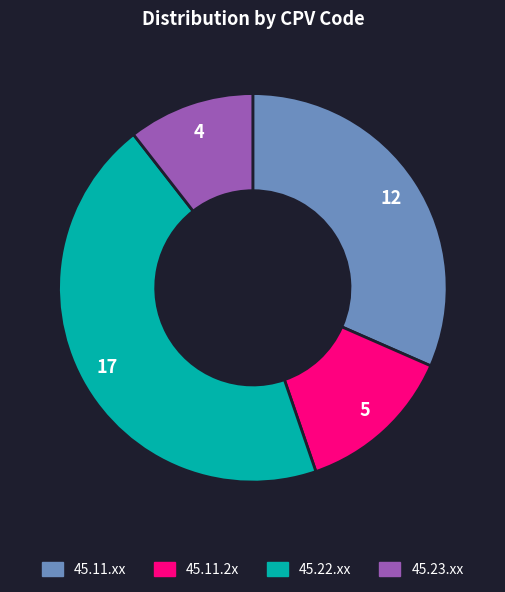

Is there a majority slice in this chart?

No